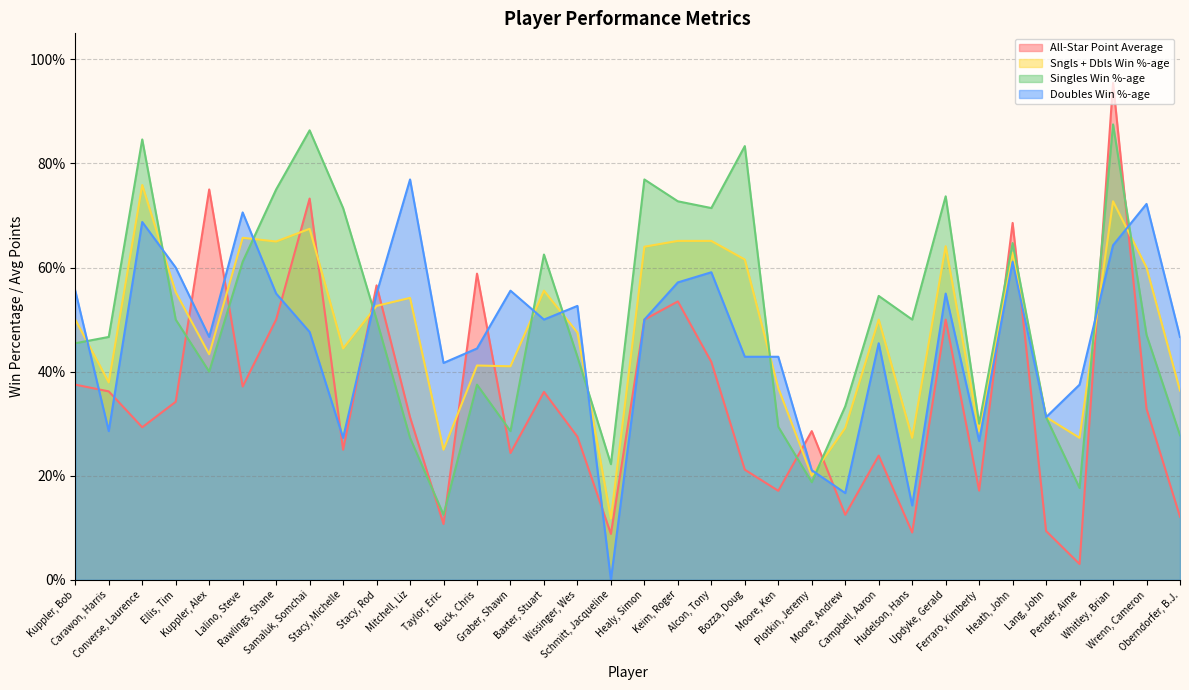

Which series changed the most between Wissinger, Wes and Lang, John?

Doubles Win %-age